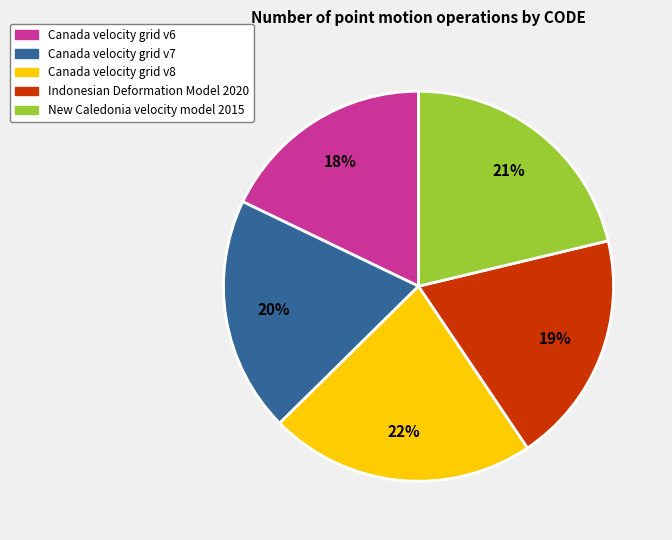

To the nearest percent, what is the difference between the largest and smallest slice percentages?

4%